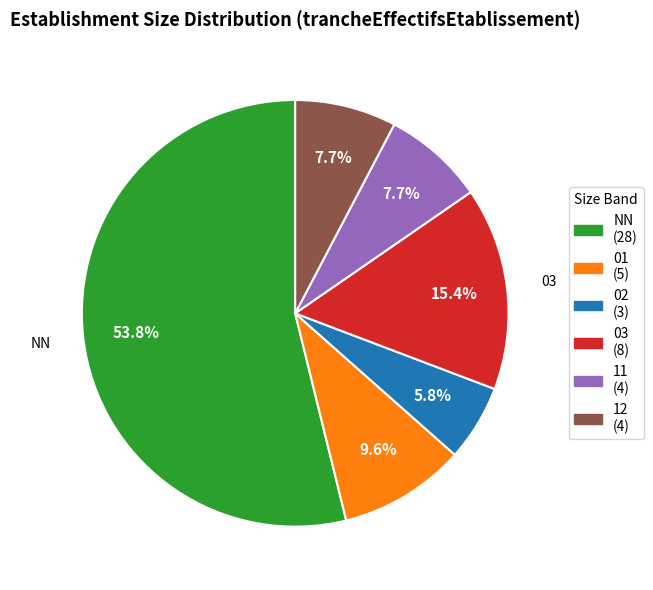

True or false: 01 accounts for 19% of the total.

False